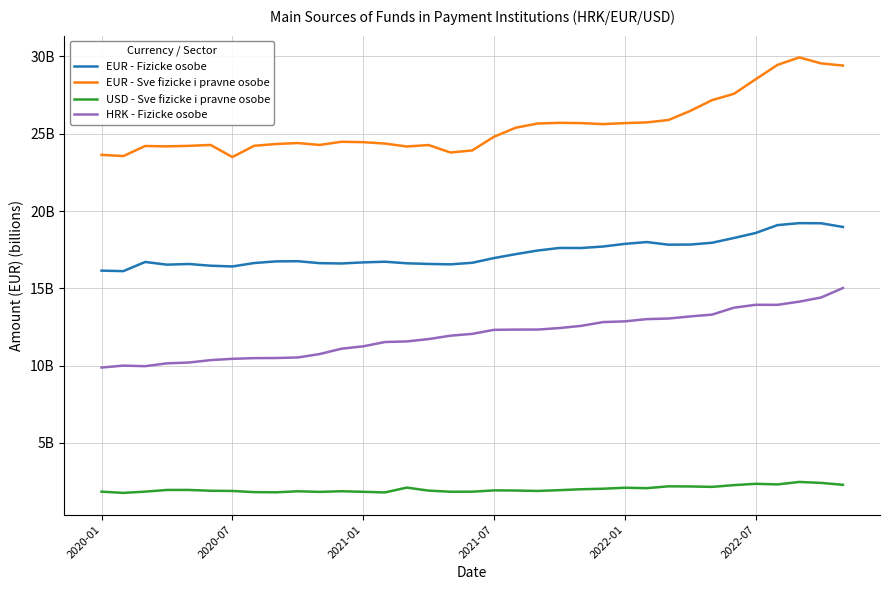

Which series has the widest spread of values?

EUR - Sve fizicke i pravne osobe